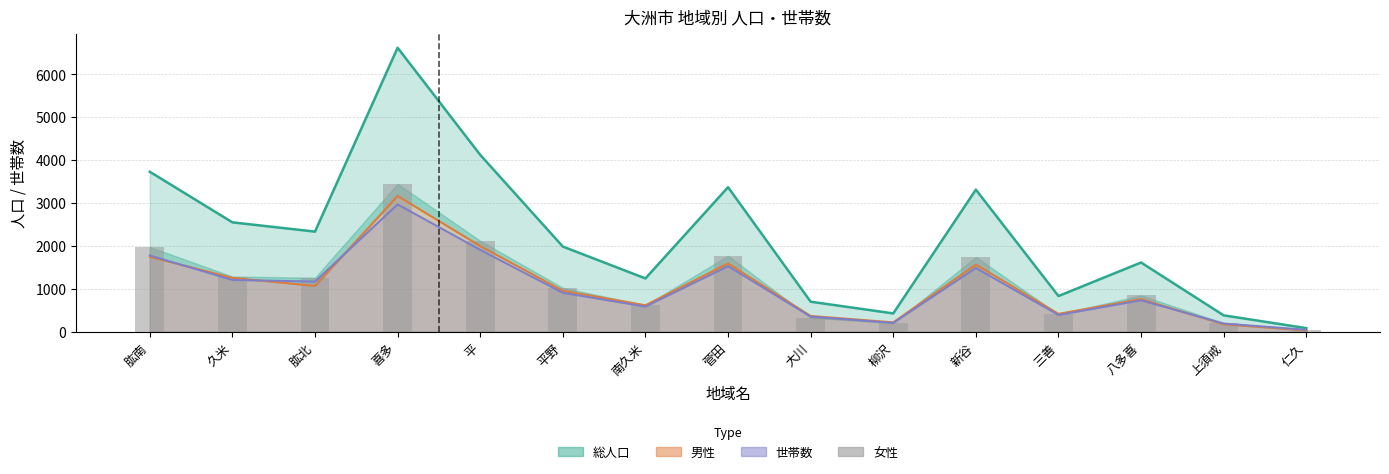

The chart shows a value of 222 at 南久米. True or false?

False